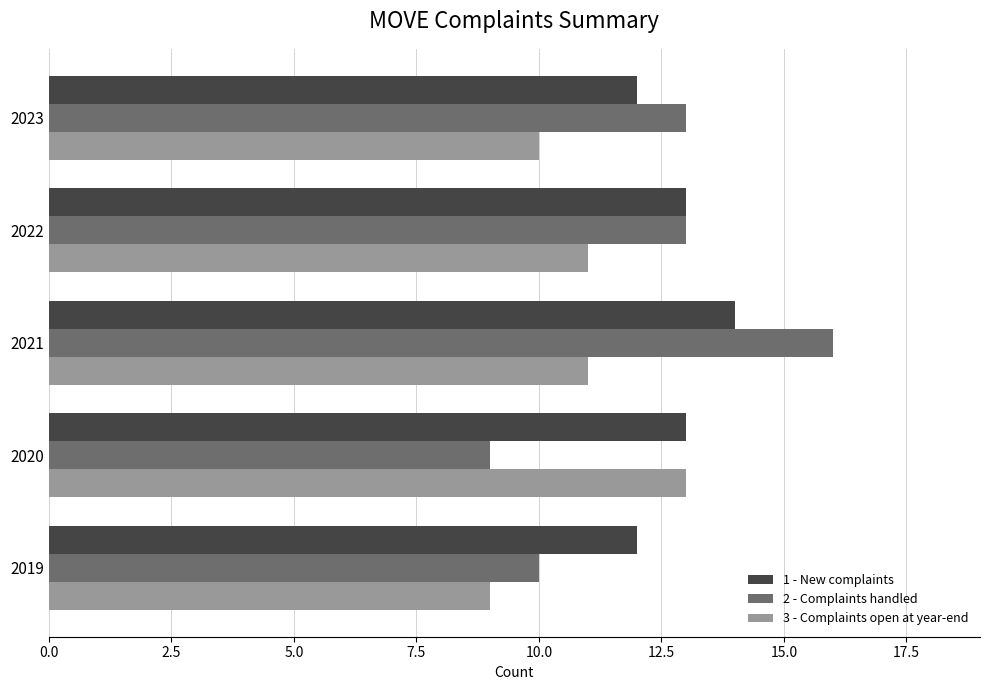

Is it true that 2 - Complaints handled equals 18 at 2023?

False